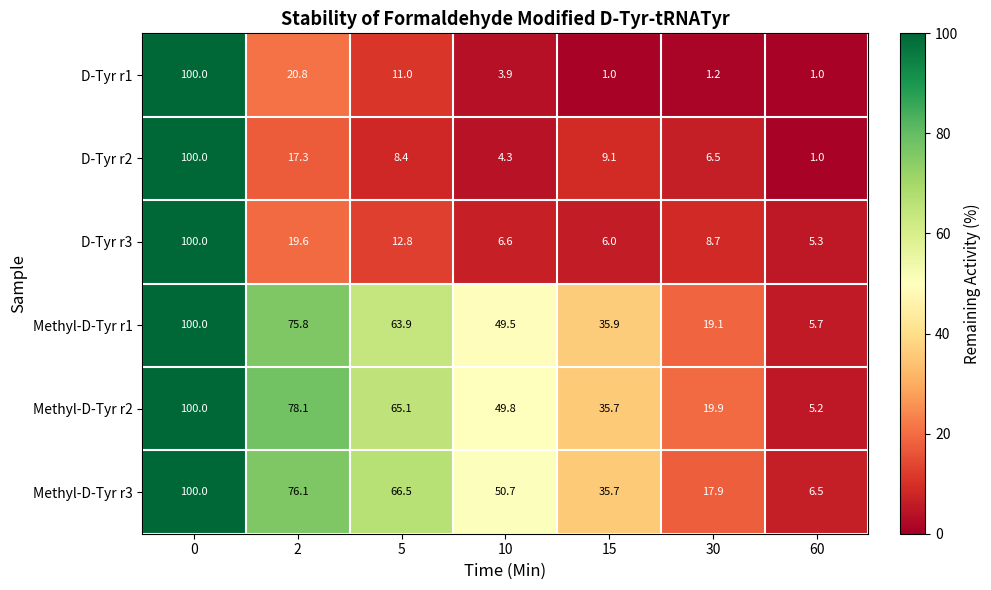

What value does the D-Tyr r2 series have at 0?

100.0